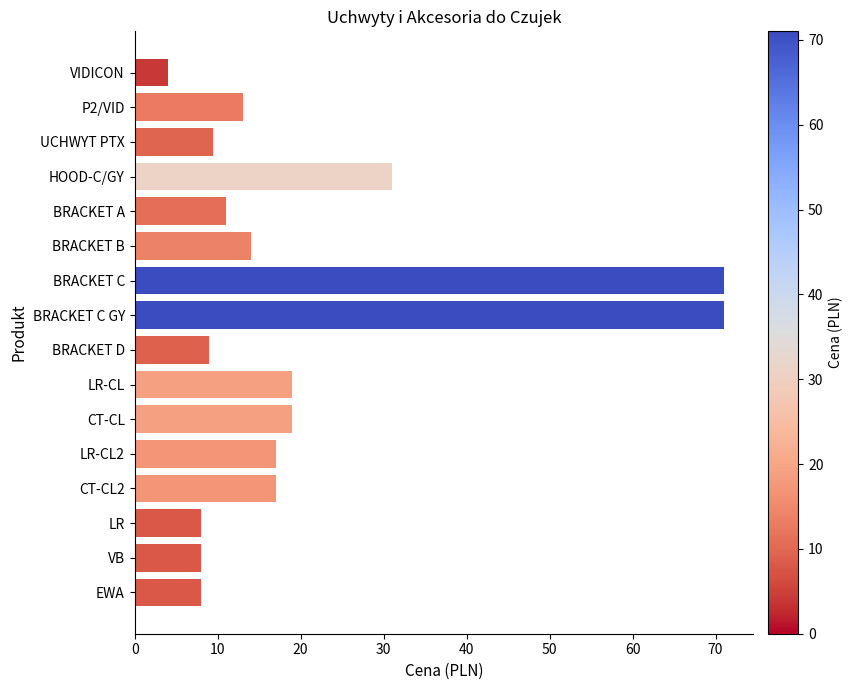

What is the ratio of the value at UCHWYT PTX to the value at VIDICON?

2.4